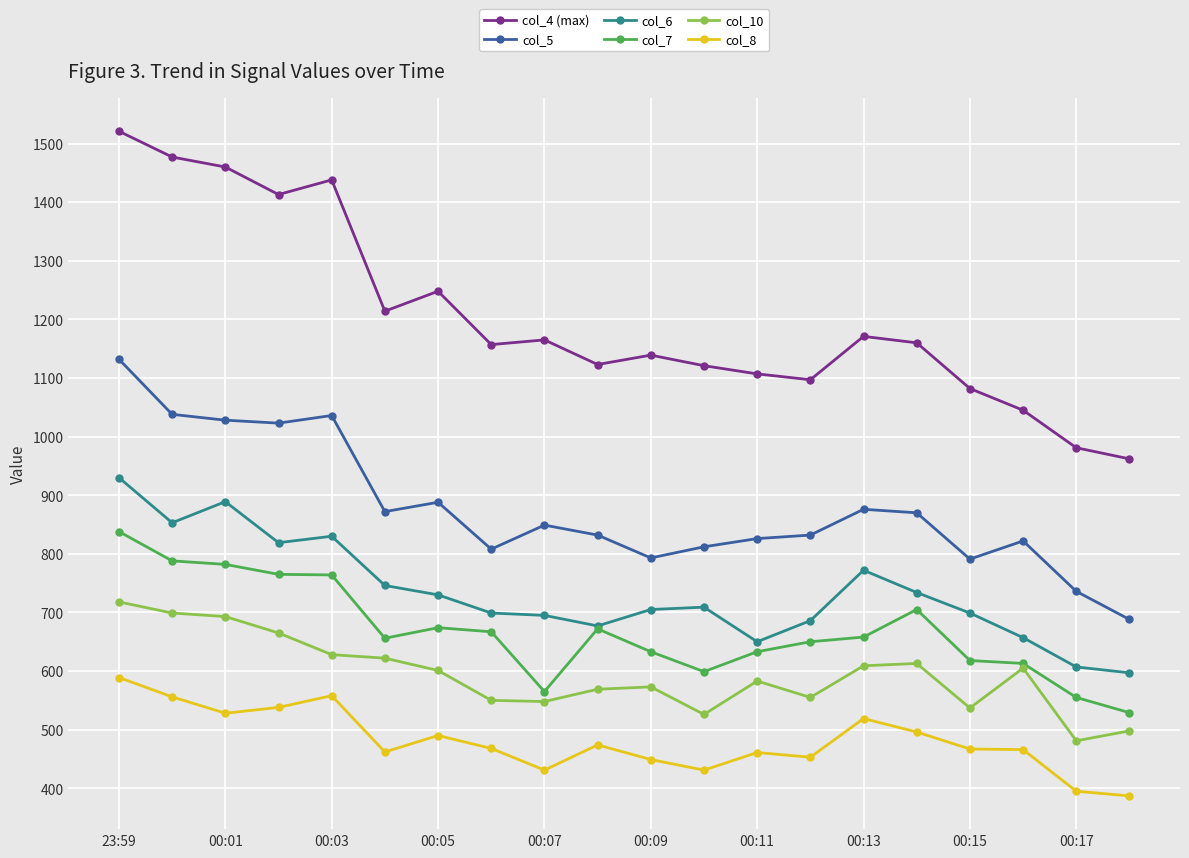

True or false: col_7 has more than 1 points higher than both neighbors.

True